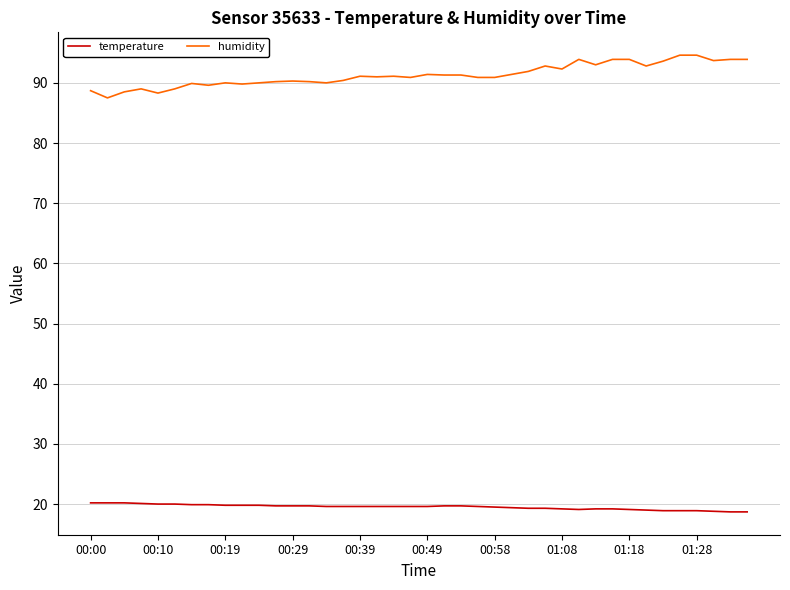

List the series in order of their peak value, highest first.

humidity, temperature